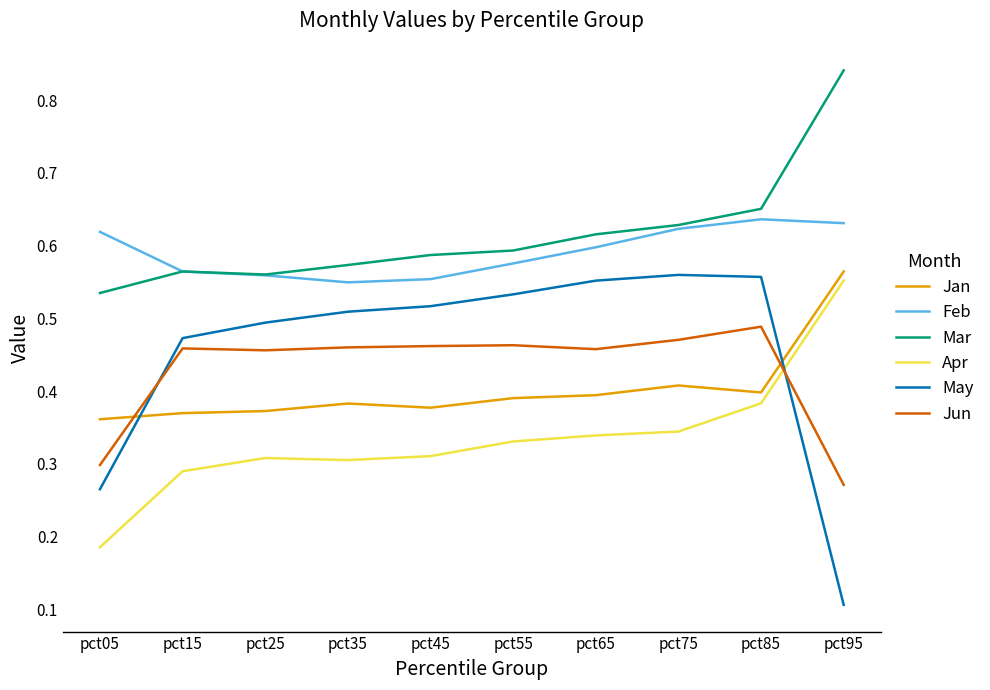

Which label corresponds to the largest value in the chart?

pct95